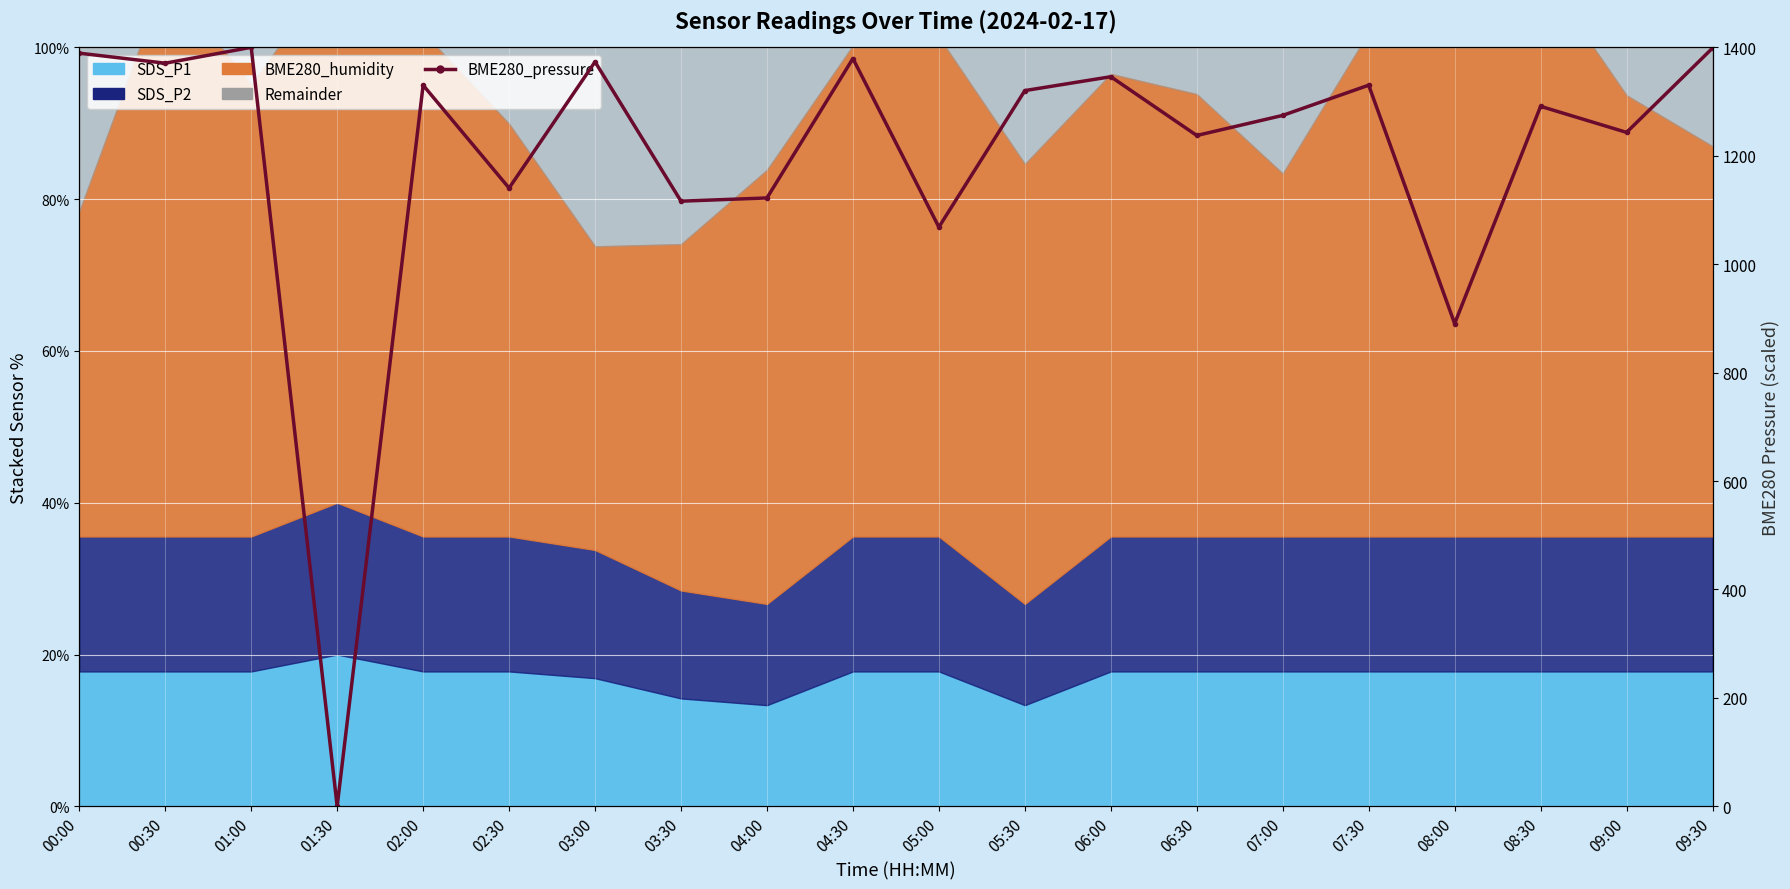

Read the value at 07:30.

1330.2